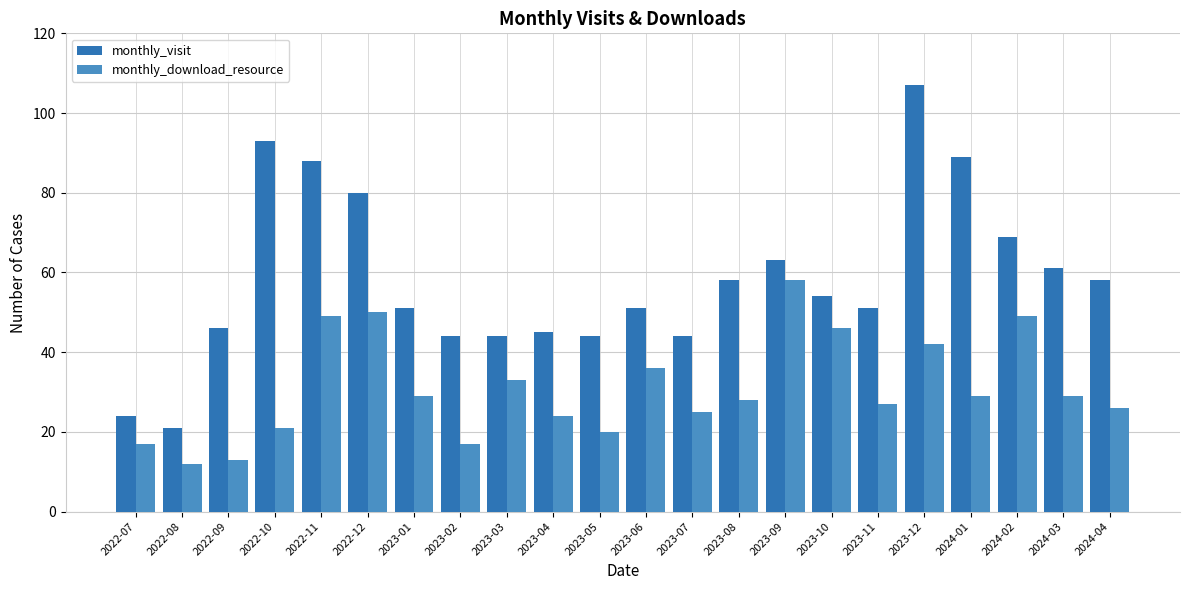

What is the lowest value of the monthly_download_resource series?

12